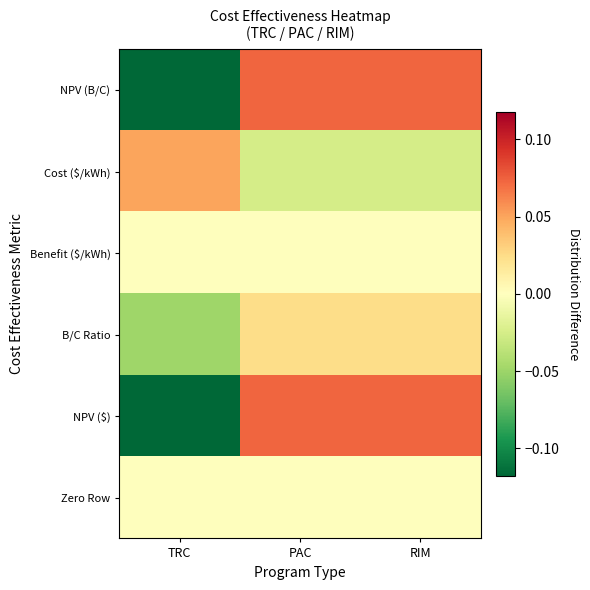

Rank the series by their maximum value, from highest to lowest.

NPV ($), NPV (B/C), Cost ($/kWh), B/C Ratio, Benefit ($/kWh), Zero Row